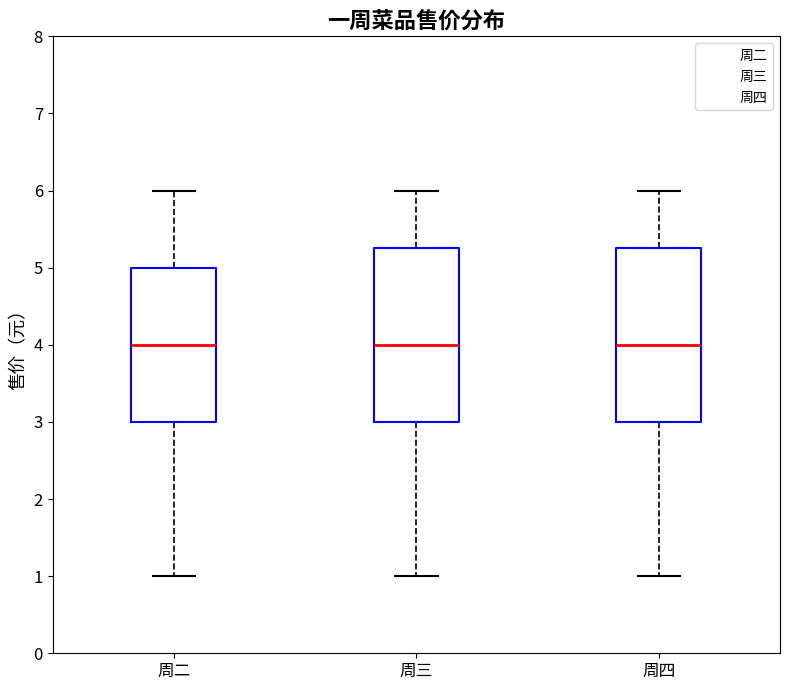

Where does the lower whisker of the box for 周四 end on the y-axis? The values are not printed on the chart, so give them approximately, as read against the axis.

1.0